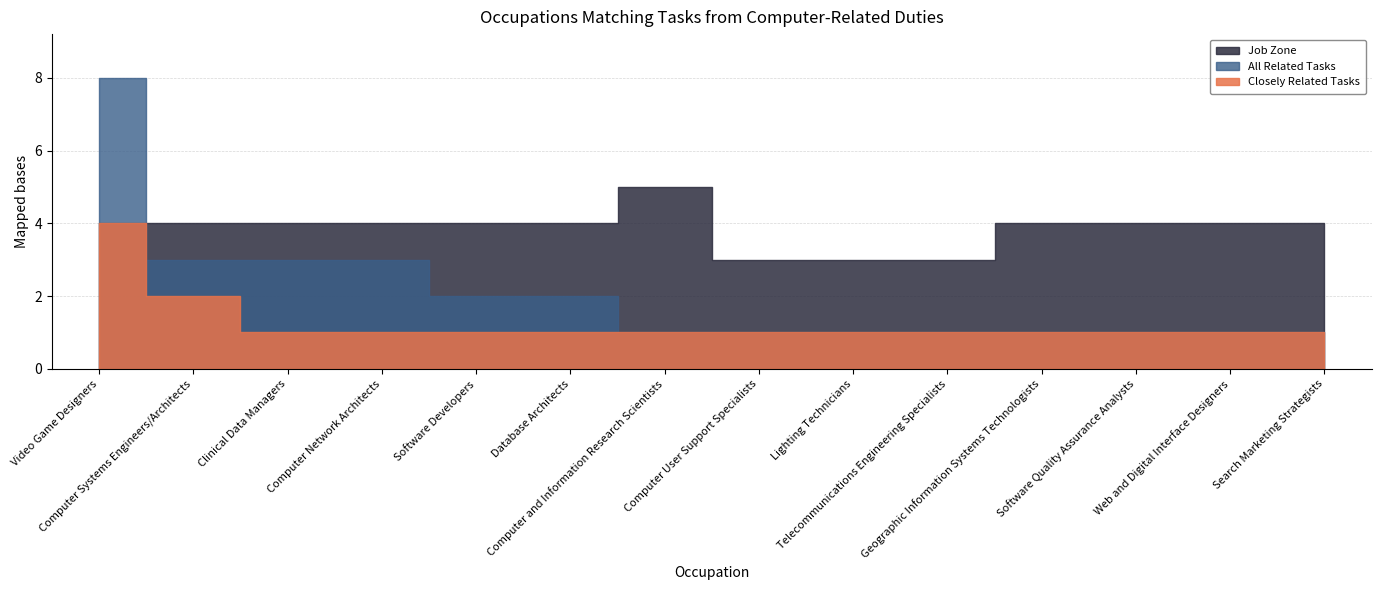

Where do All Related Tasks and Job Zone first cross each other?

Video Game Designers and Computer Systems Engineers/Architects